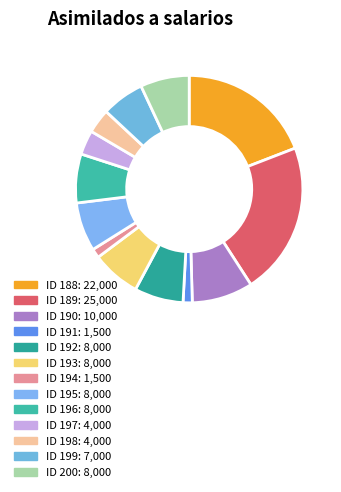

Do ID 192 and ID 196 together represent more than half of the pie?

No